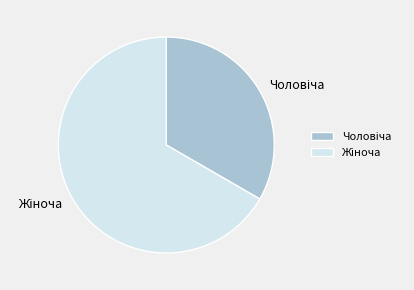

Does any single category account for the majority?

Yes